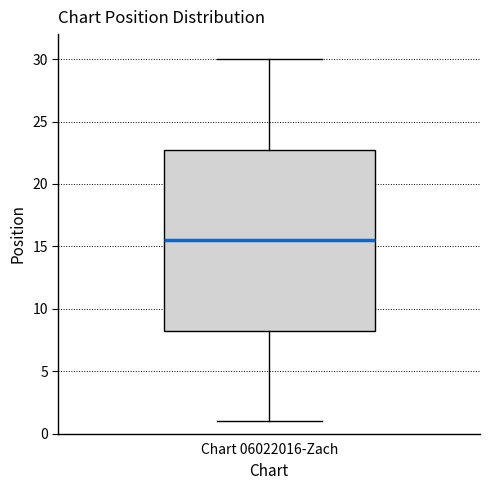

Transcribe this box plot: give where the median line is, the range the box spans, and where the two whiskers end, as read against the y-axis. The values are not printed on the chart, so give them approximately, as read against the axis.

median 15.5, box 8.5 to 23.0, whiskers 1.0 to 30.0